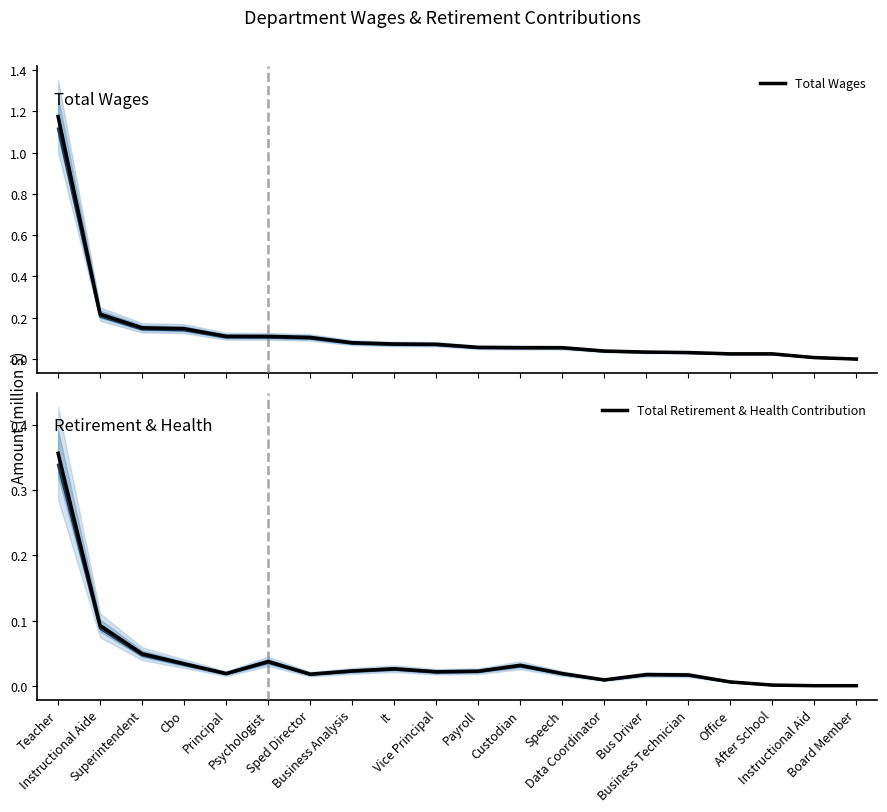

Does the chart have visible grid lines?

No